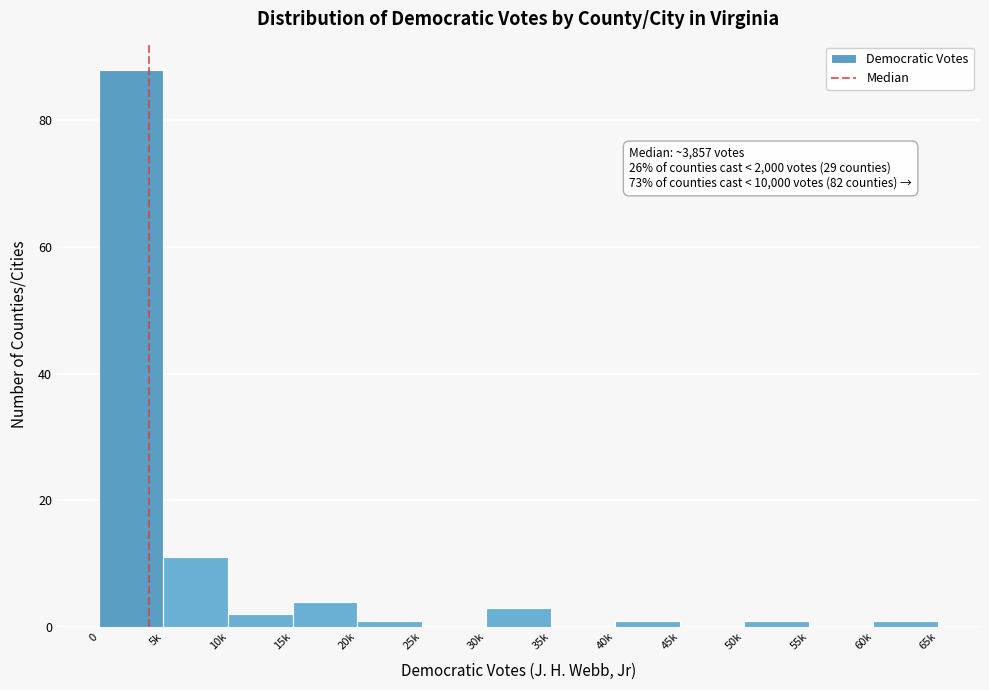

Reading left to right, transcribe all the data shown in this chart.

0=88	5k=11	10k=2	15k=4	20k=1	25k=0	30k=3	35k=0	40k=1	45k=0	50k=1	55k=0	60k=1